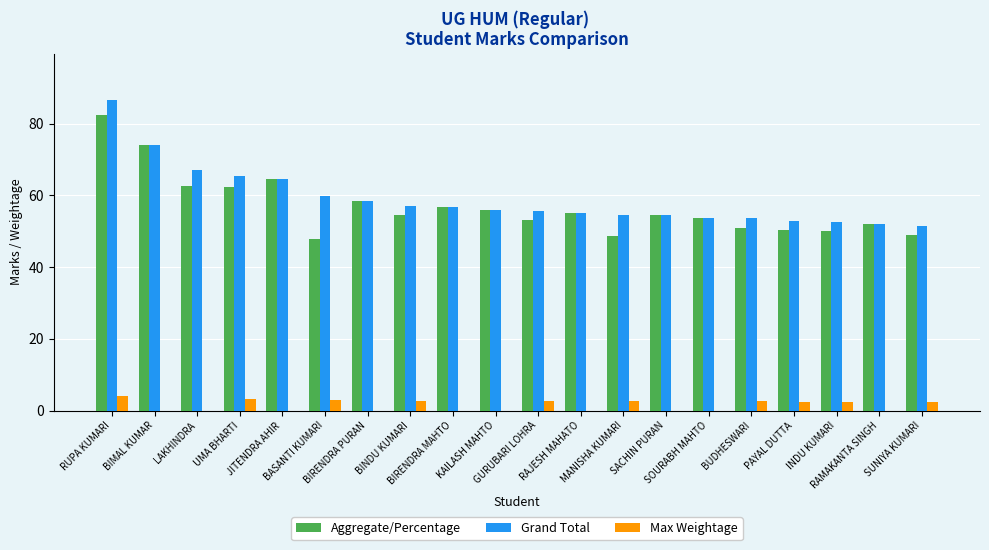

What is the highest value of the Max Weightage series?

4.1